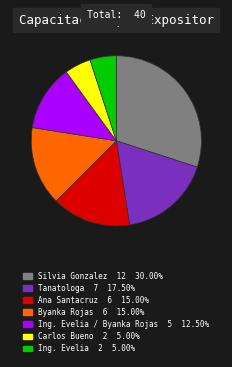

Is there any slice that represents more than half of the pie?

No